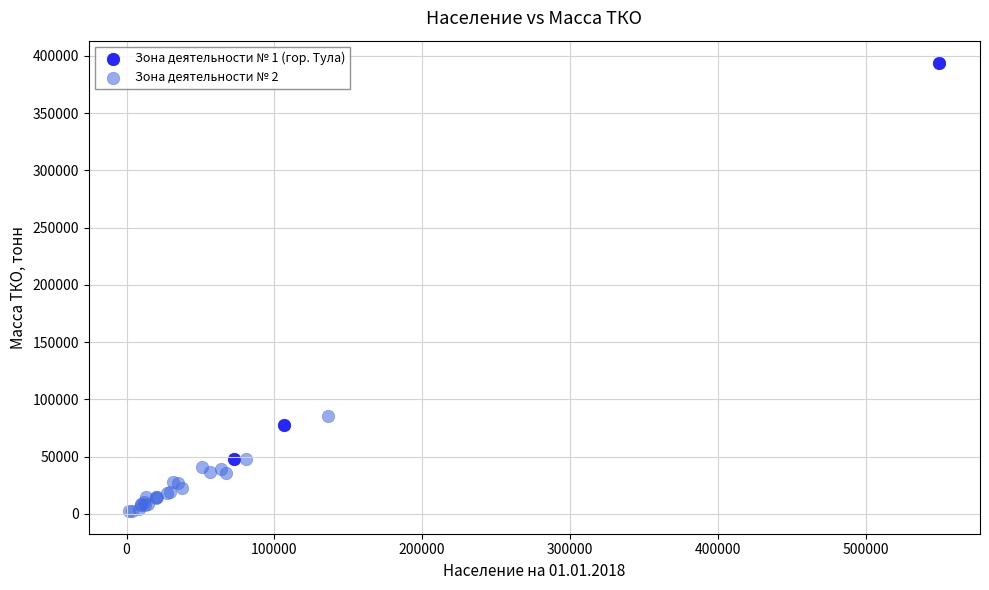

Which series reaches the minimum Y coordinate?

Зона деятельности № 2